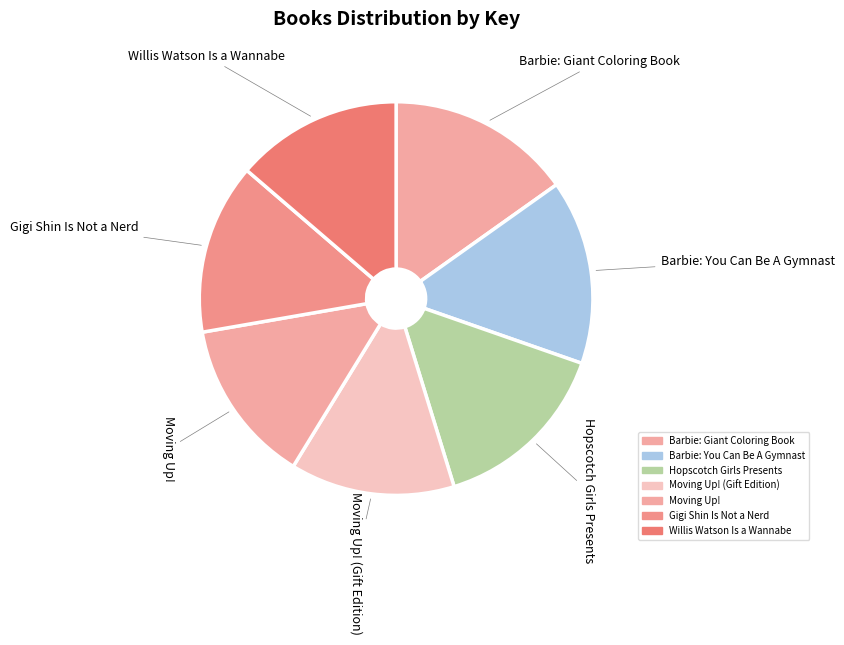

Is it true that Hopscotch Girls Presents is 15% of the pie?

True